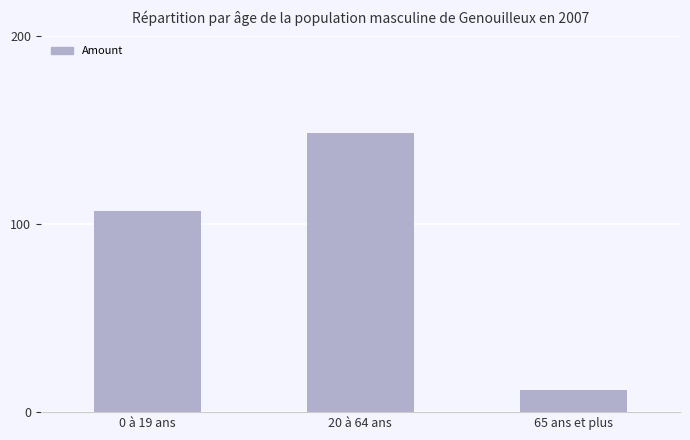

Reading left to right, transcribe all the data shown in this chart.

107.0	148.5	12.0